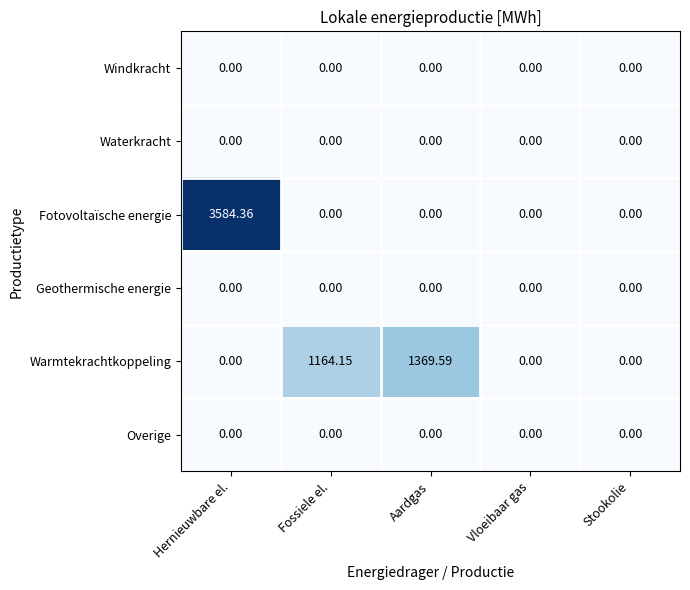

At which category is the sum across all series the highest?

Hernieuwbare el.